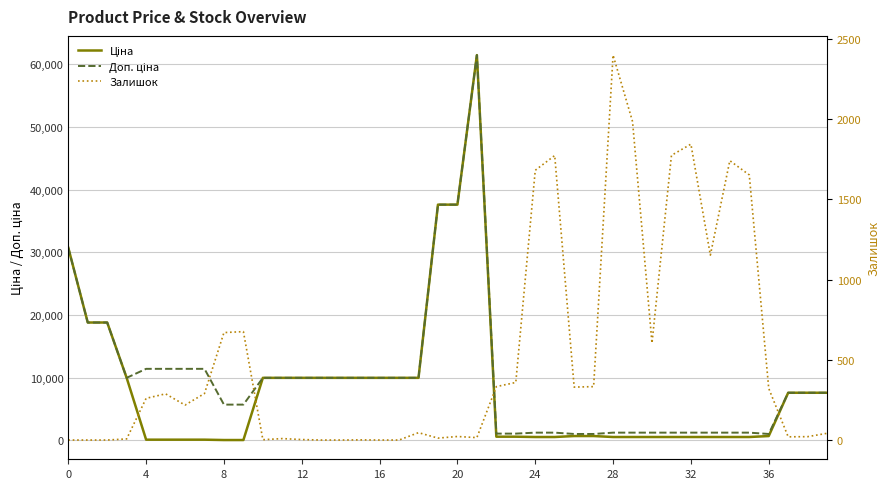

At 32, list the series in order from smallest to largest.

Ціна, Залишок, Доп. ціна